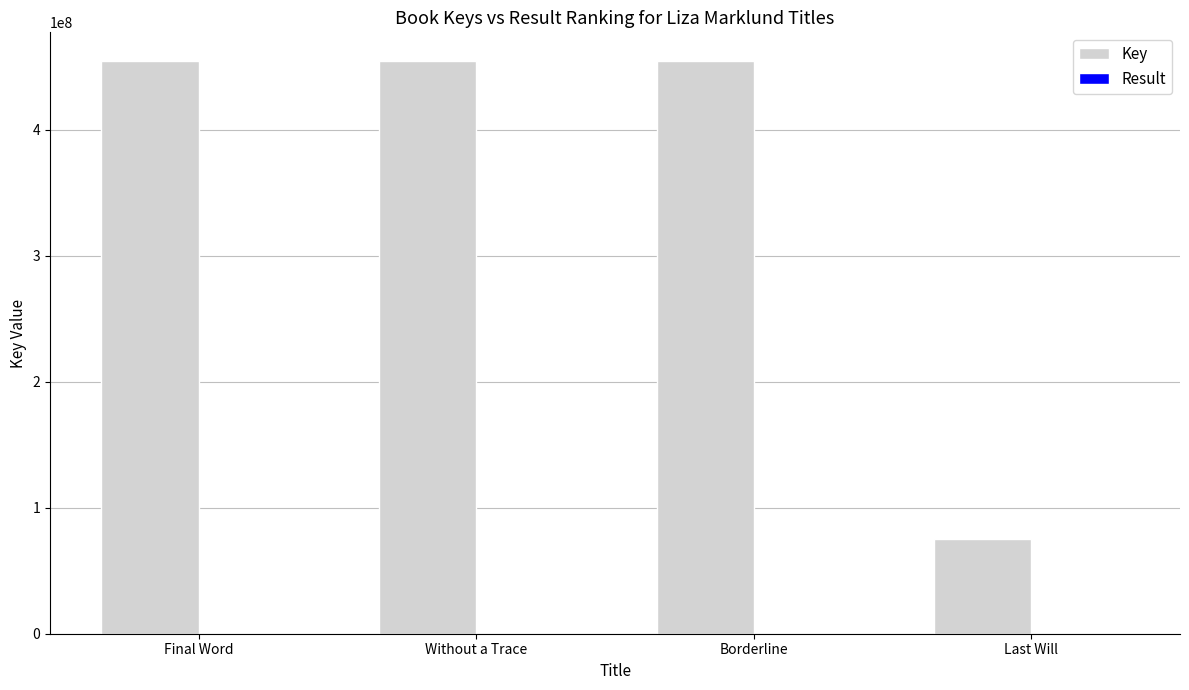

Which series has the widest spread of values?

Key